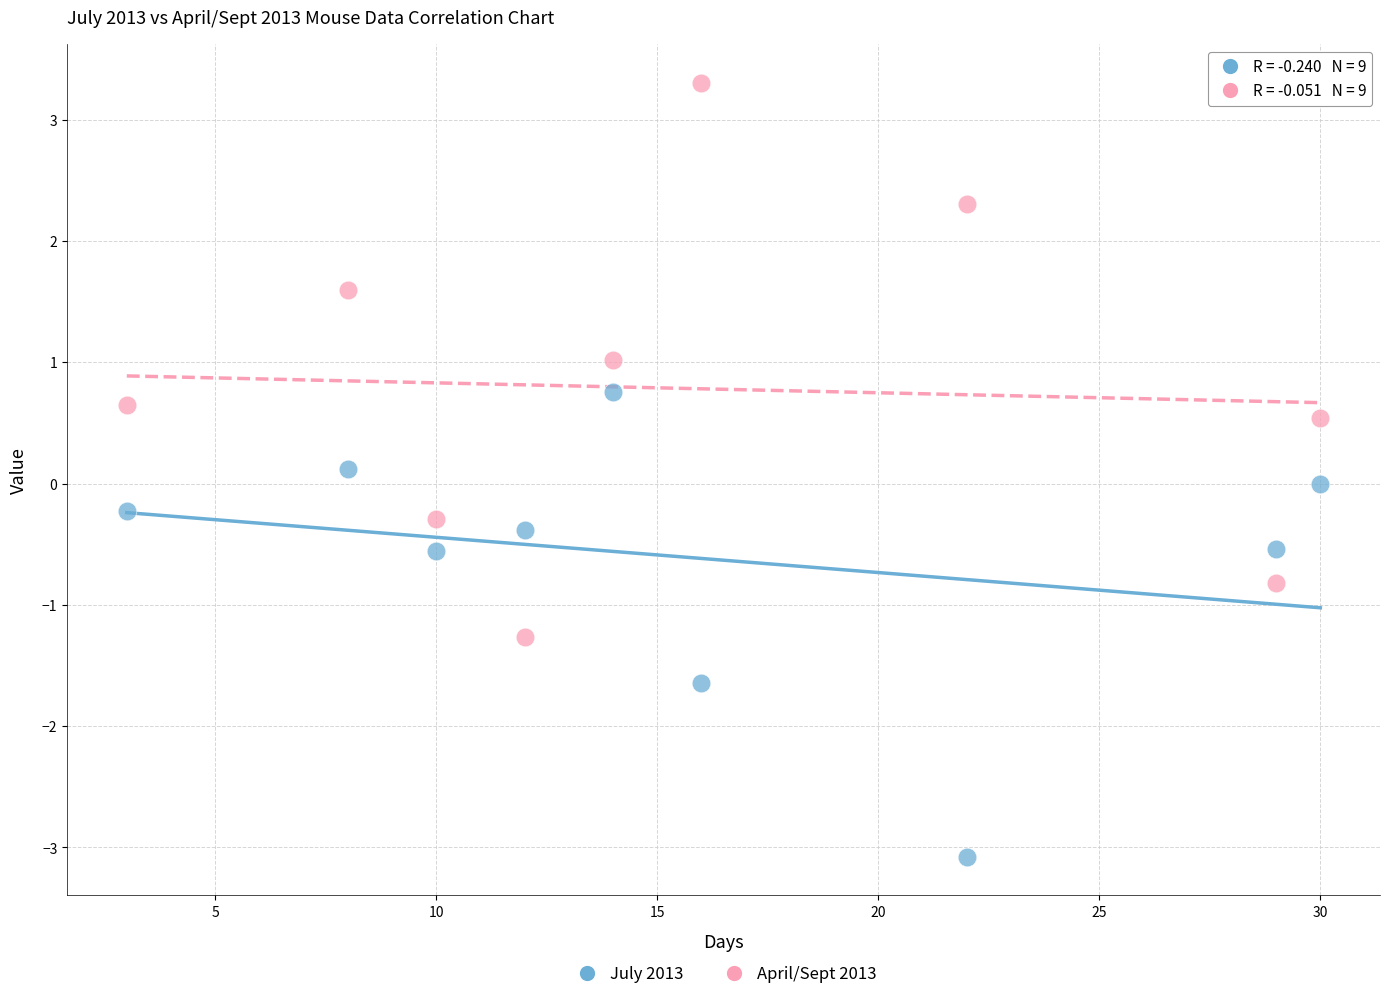

In the July 2013 series, what Y value is closest to -1?

-0.6